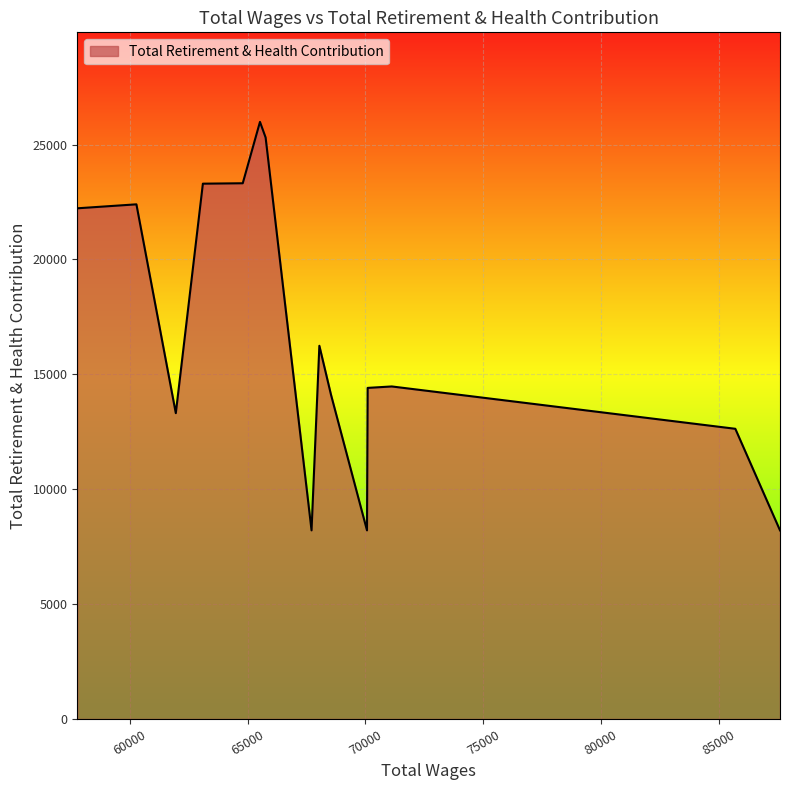

What is the difference between the maximum and minimum values?

17779